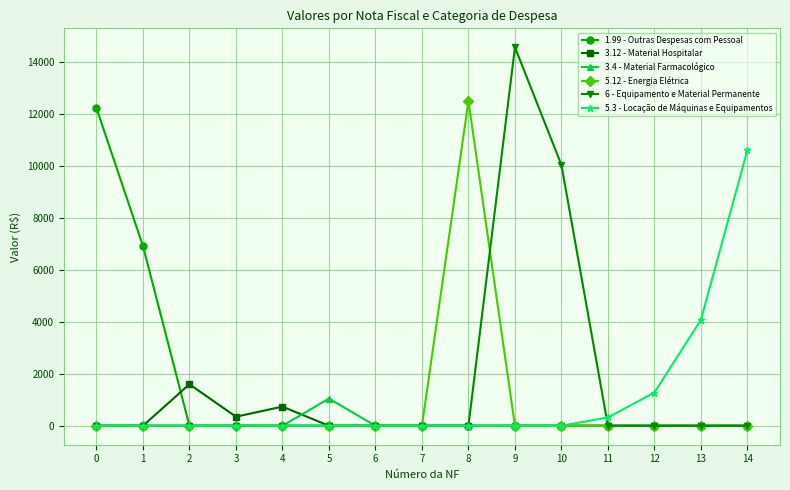

How many series are shown in this chart?

6